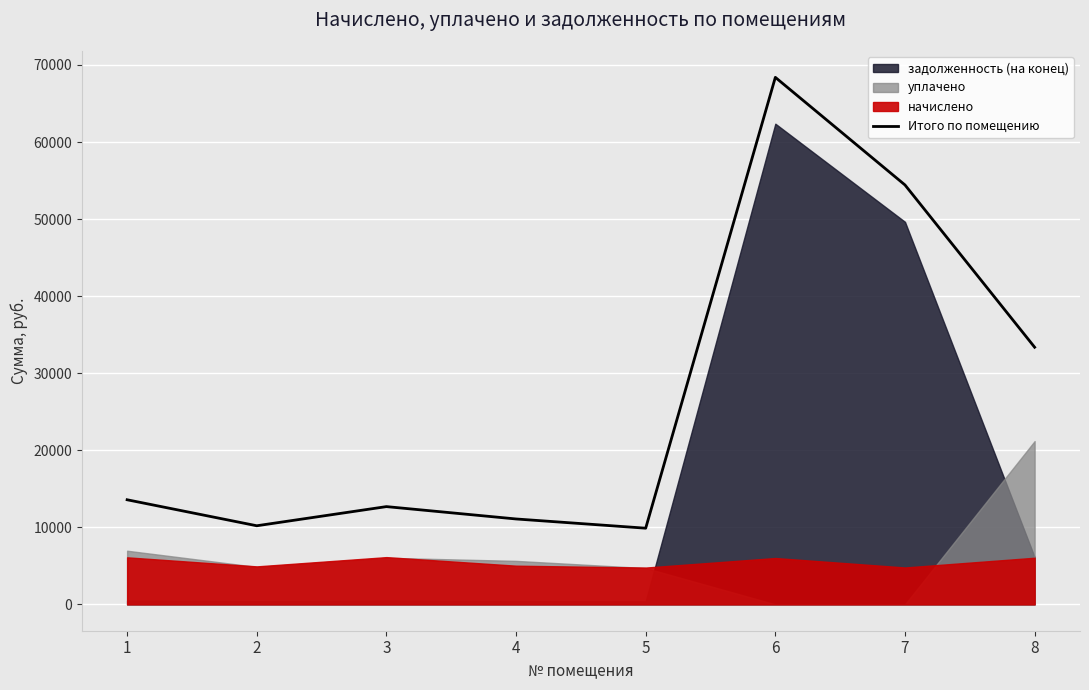

At which category does the data reach its first local peak?

3